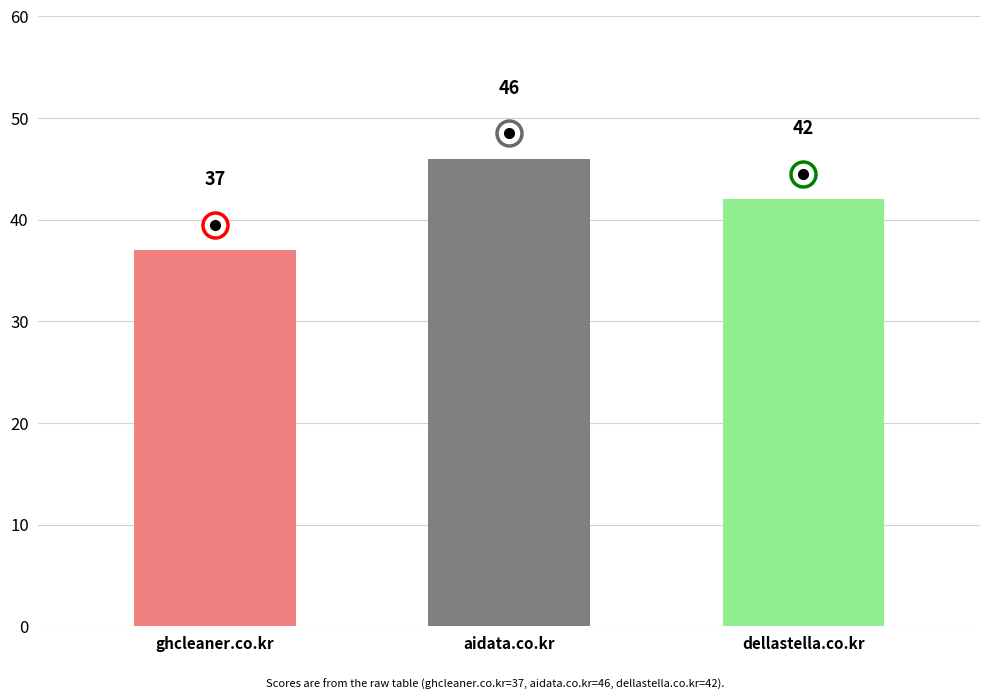

How many data points are less than 42?

1